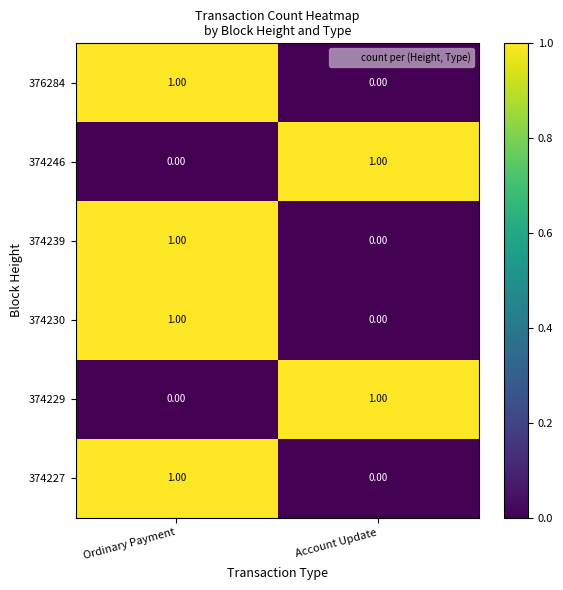

At which label does 374239 reach its peak?

Ordinary Payment